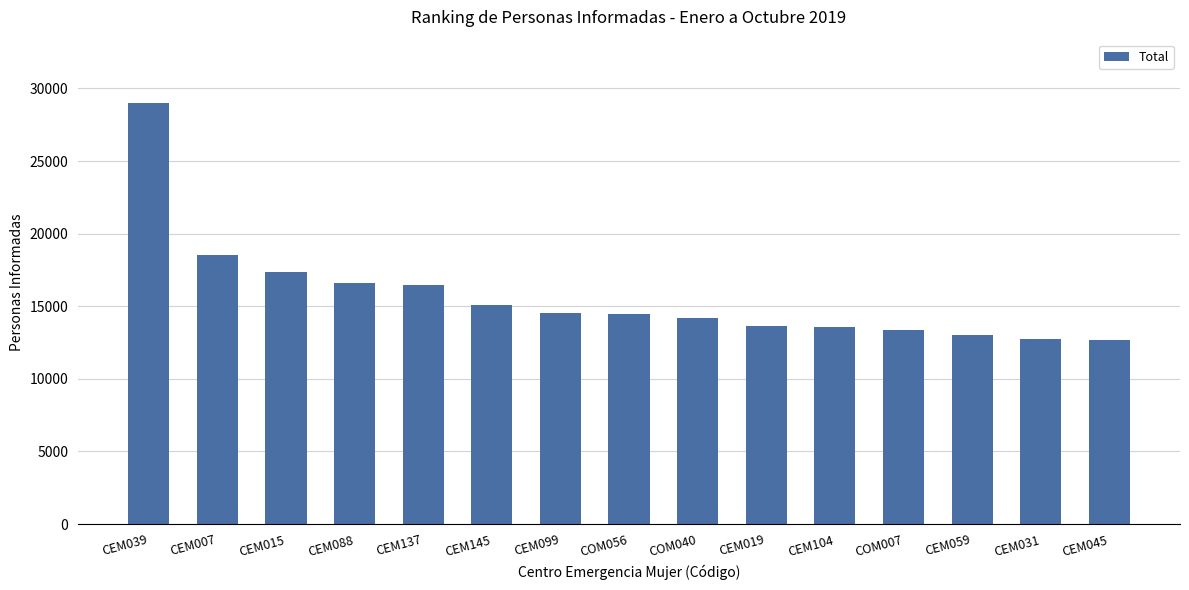

The value at CEM099 is 14527. True or false?

True